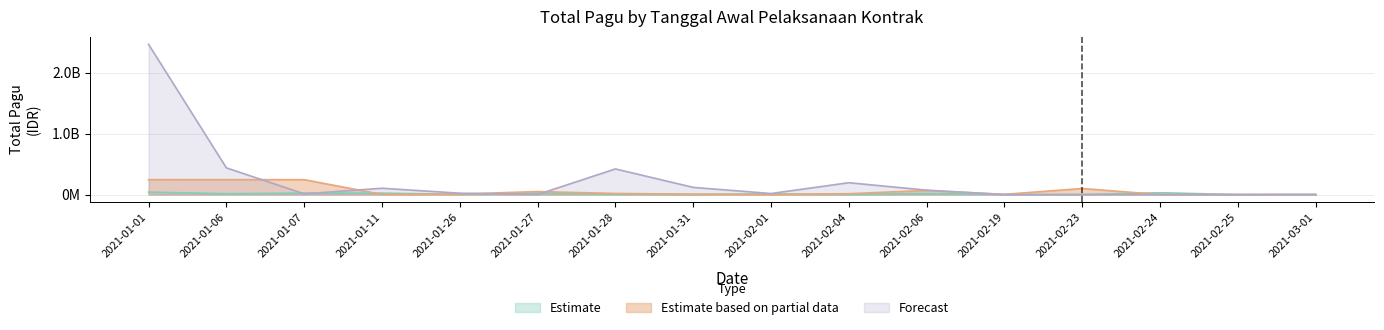

At 2021-01-11, list the series in order from smallest to largest.

Estimate based on partial data, Estimate, Forecast